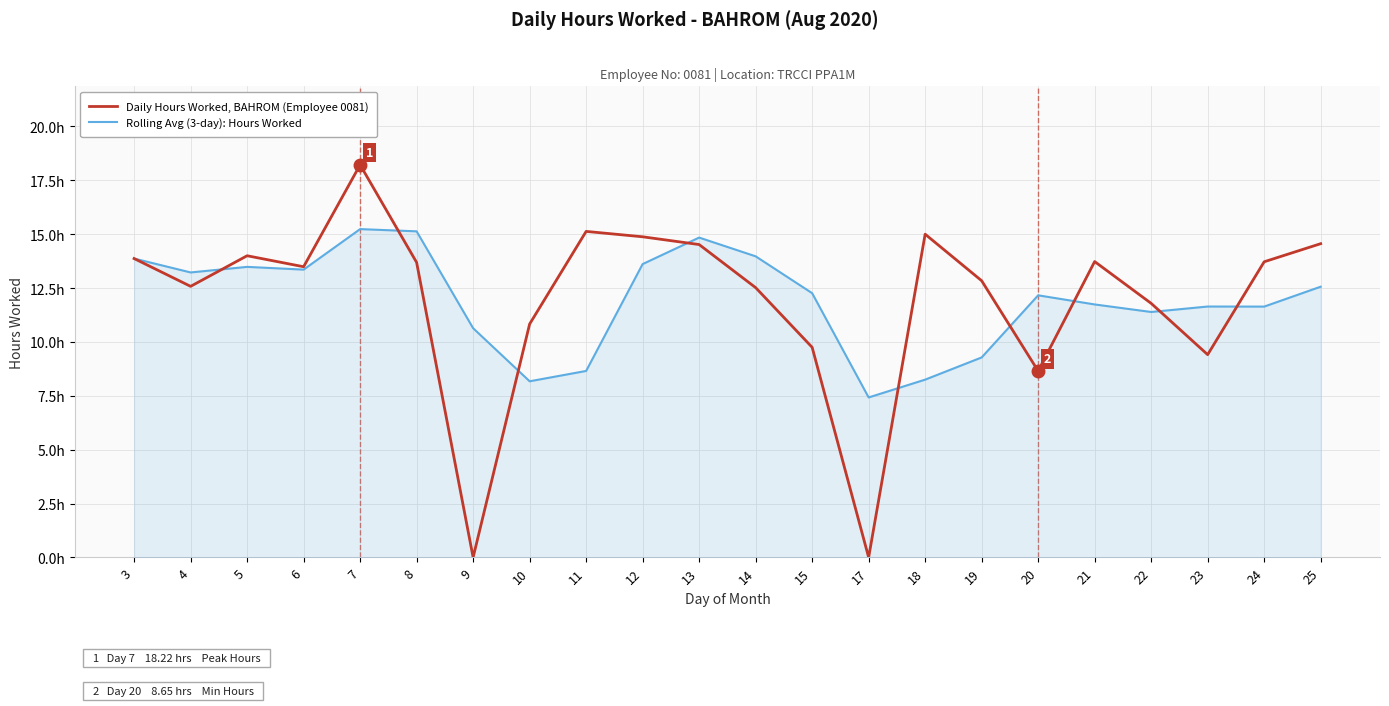

At which label does Rolling Avg (3-day): Hours Worked first exceed 12?

3